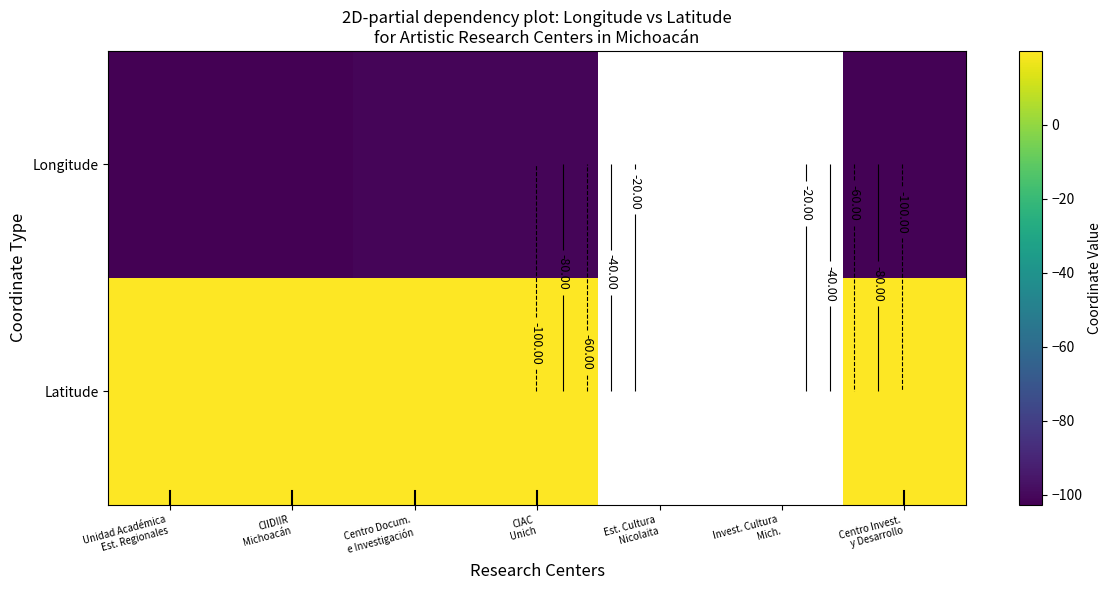

How many distinct data groups are displayed?

2